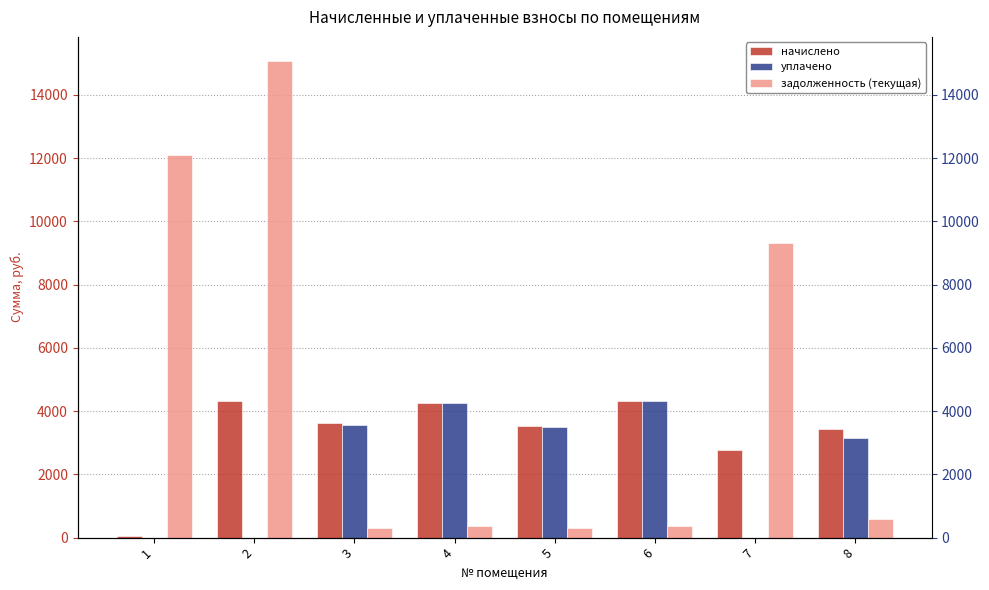

What is the value of the задолженность (текущая) bar at the 1st from the left?

12112.6